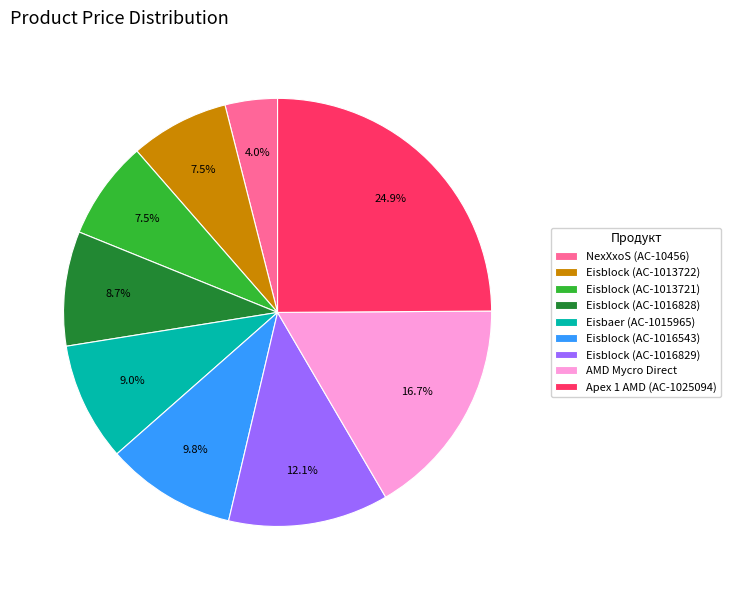

To the nearest percent, what percentage of the pie is Eisblock (AC-1016828)?

9%